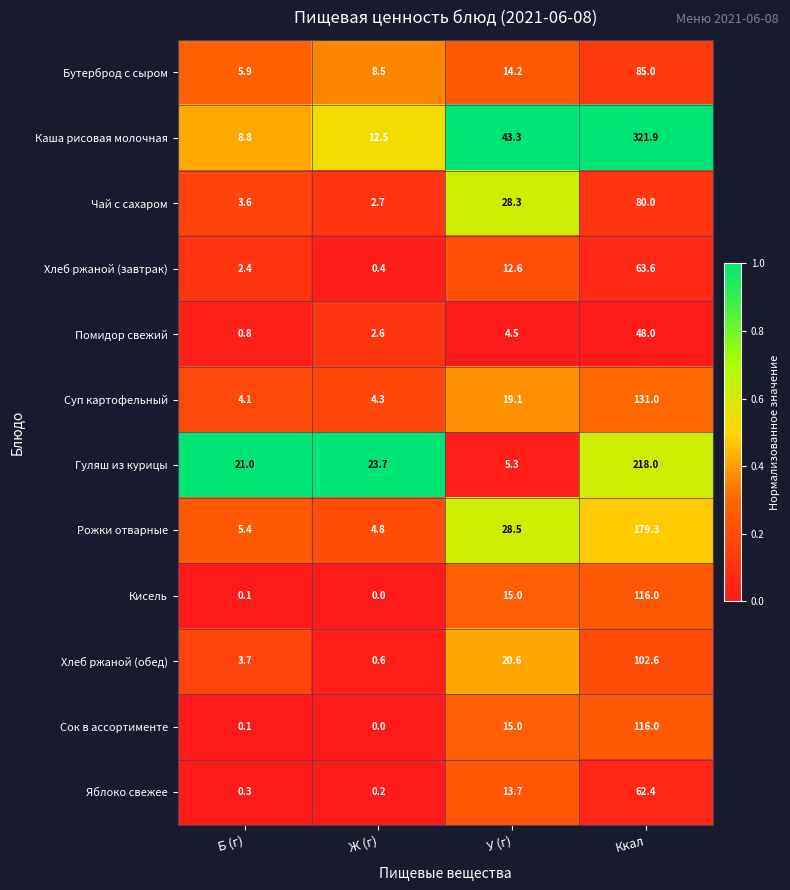

At which category is the sum across all series the highest?

Ккал